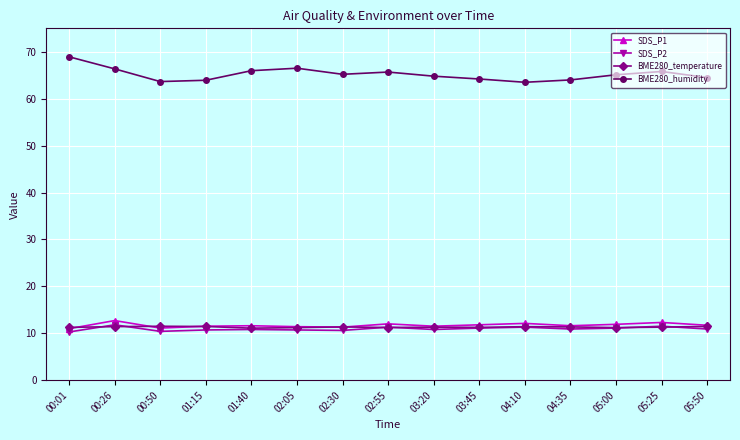

Which series has the widest spread of values?

BME280_humidity